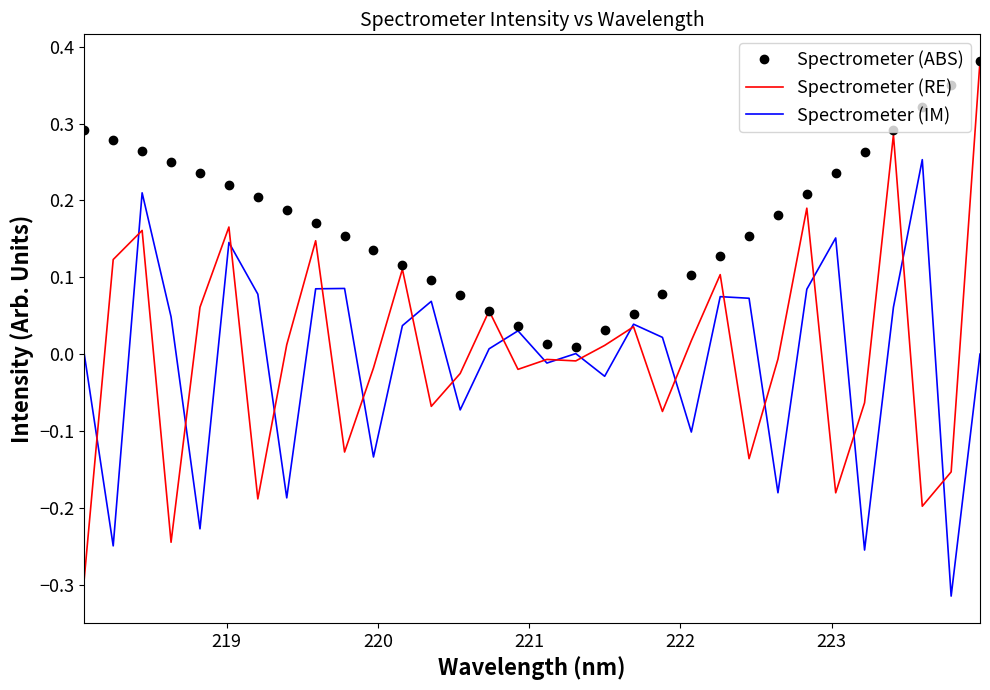

Which series has the largest total across all categories?

Spectrometer (ABS)